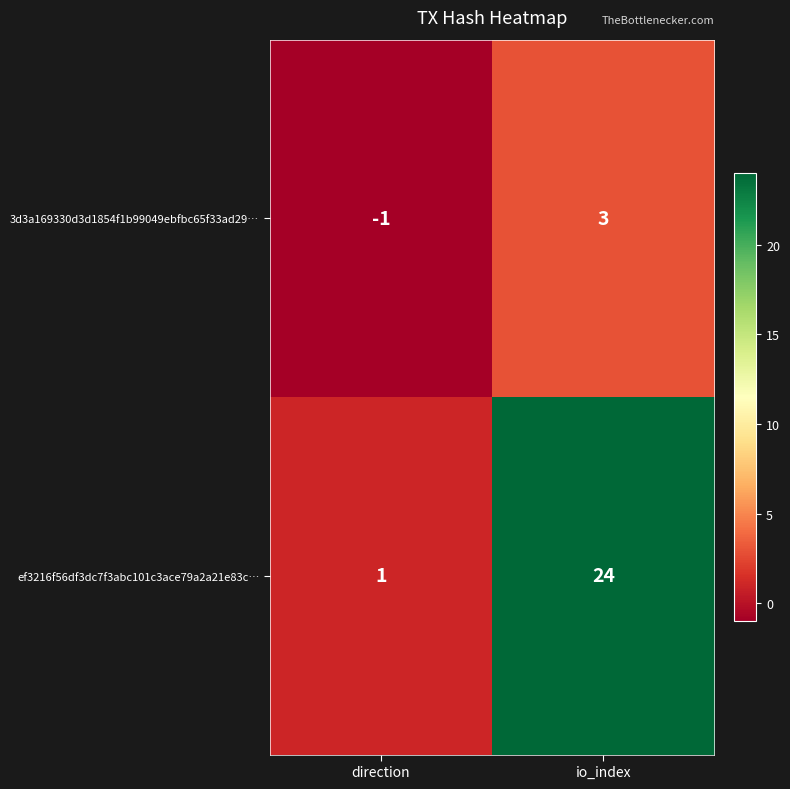

What is the difference between the highest and lowest values at io_index?

21